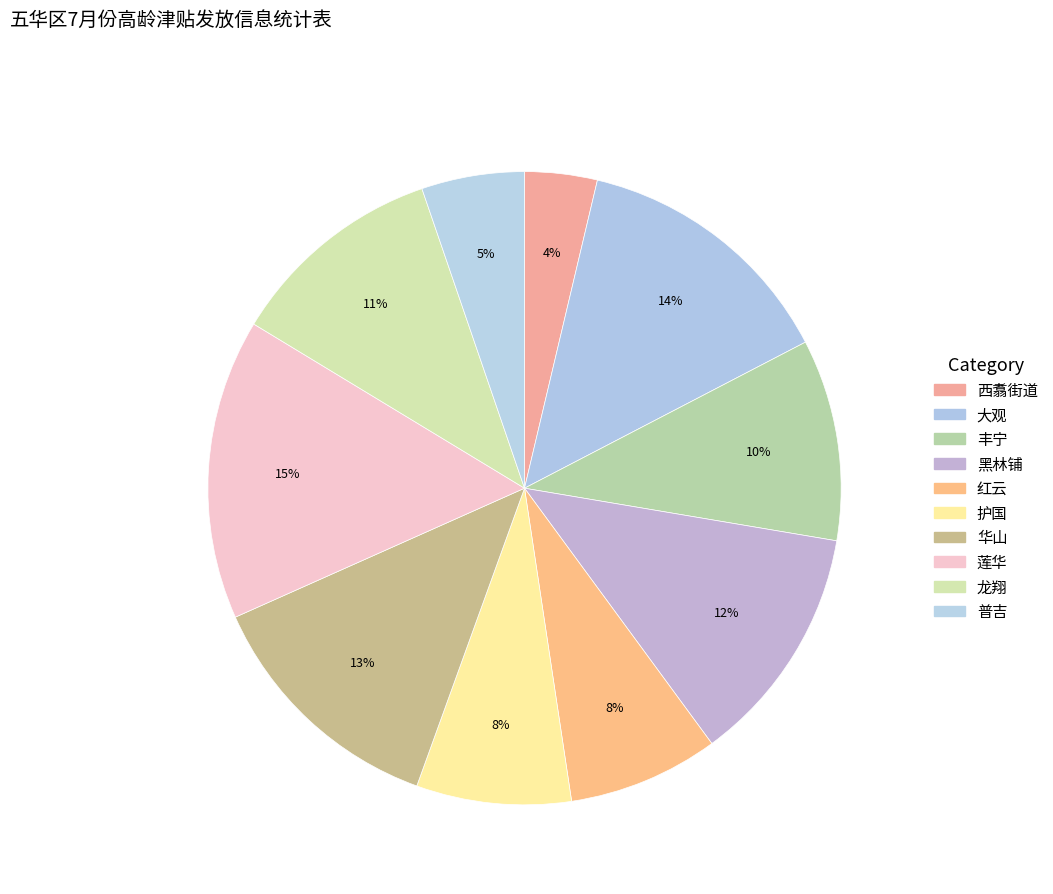

Does 黑林铺 account for over 50% of the chart?

No